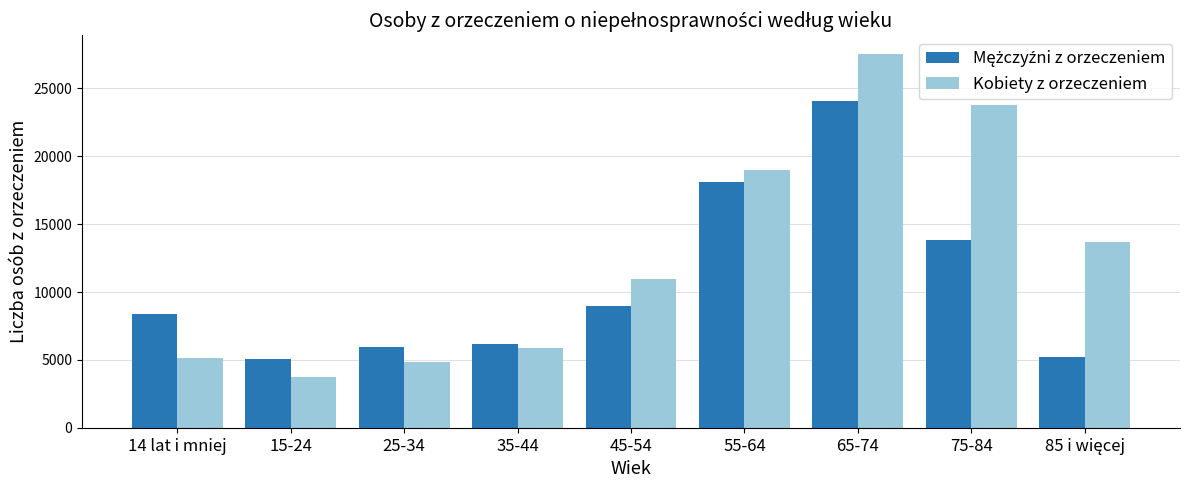

Which series has the largest total across all categories?

Kobiety z orzeczeniem